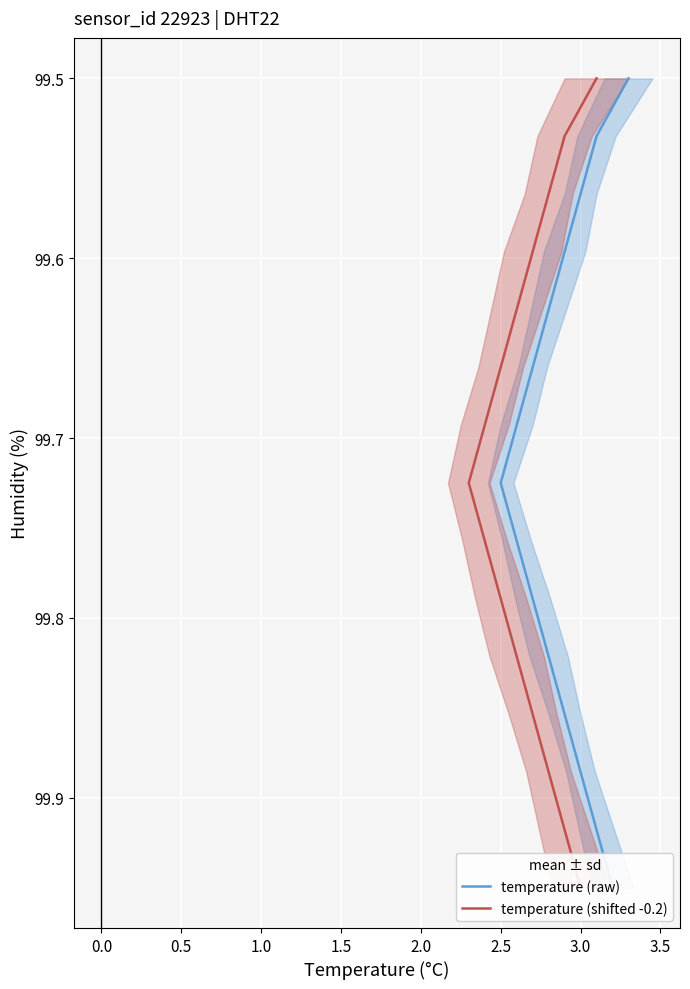

How many lines are shown in the chart?

2